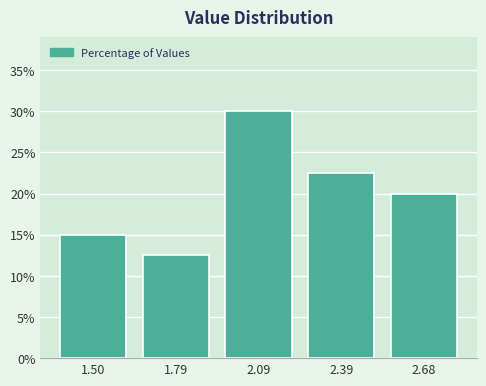

Reading left to right, transcribe this chart: for each bar, give the range it covers on the x-axis and its height. Neither the bar edges nor the heights are printed on the chart, so give them approximately, as read against the axes.

1.35 to 1.65: 15.0
1.65 to 1.95: 12.5
1.95 to 2.25: 30.0
2.25 to 2.55: 22.5
2.55 to 2.85: 20.0